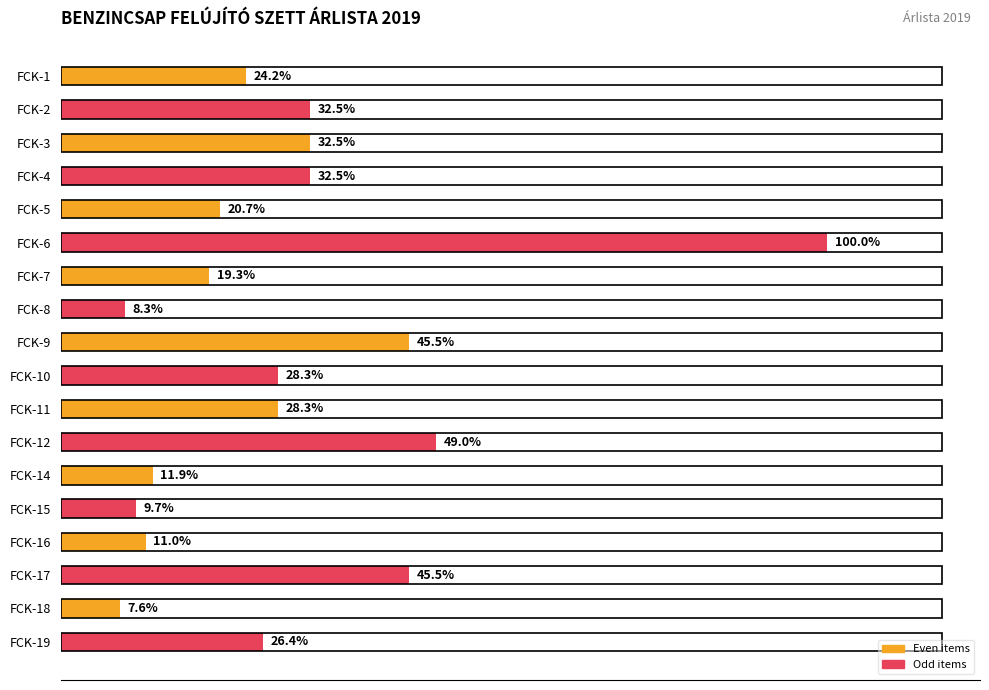

Does the chart contain any negative values?

No